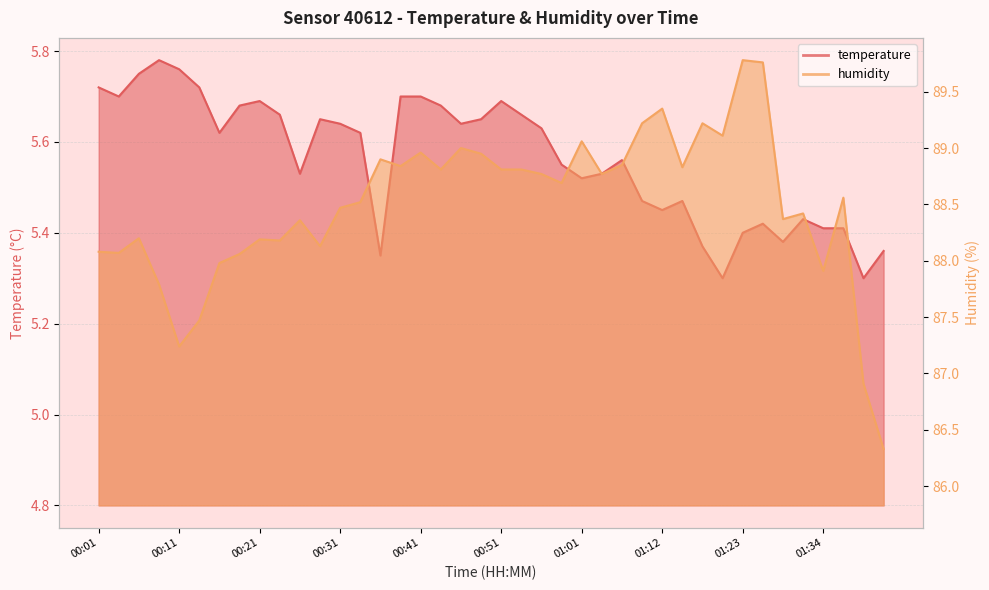

List the labels in order of humidity value, largest first.

01:23, 01:26, 01:12, 01:10, 01:17, 01:20, 01:01, 00:46, 00:41, 00:49, 00:36, 01:07, 00:39, 01:15, 00:44, 00:51, 00:54, 00:56, 01:04, 00:59, 01:36, 00:34, 00:31, 01:31, 01:28, 00:26, 00:06, 00:21, 00:23, 00:28, 00:01, 00:03, 00:18, 00:16, 01:34, 00:08, 00:13, 00:11, 01:39, 01:41